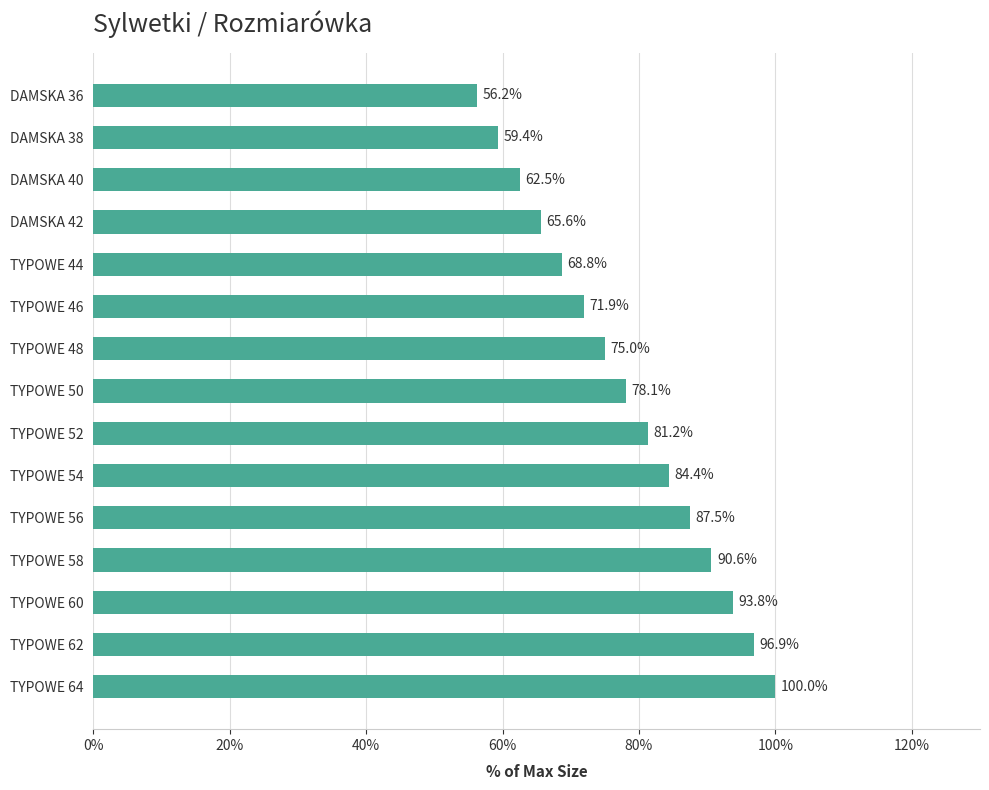

Rank the categories by value from highest to lowest.

TYPOWE 64, TYPOWE 62, TYPOWE 60, TYPOWE 58, TYPOWE 56, TYPOWE 54, TYPOWE 52, TYPOWE 50, TYPOWE 48, TYPOWE 46, TYPOWE 44, DAMSKA 42, DAMSKA 40, DAMSKA 38, DAMSKA 36